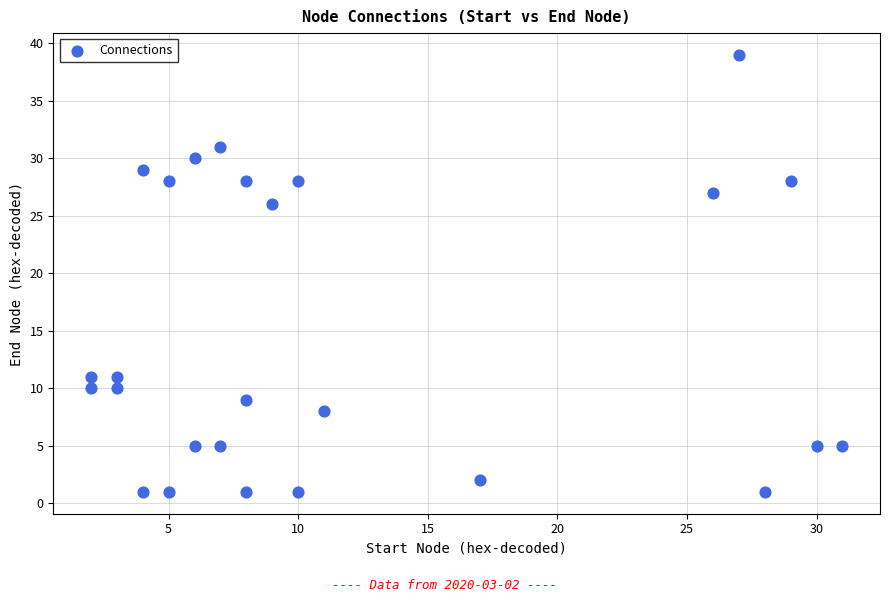

What is the range of Y values (max minus min)?

38